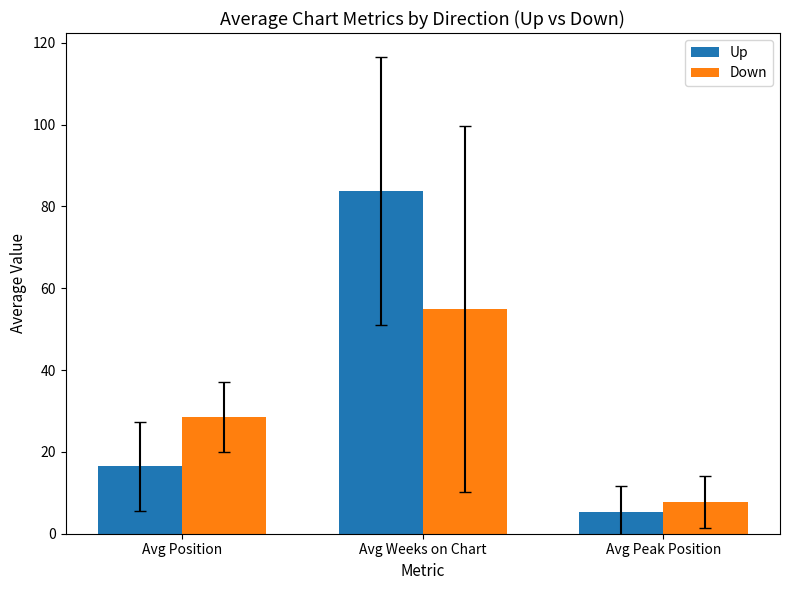

The value of Up at Avg Position is 16.5. True or false?

True